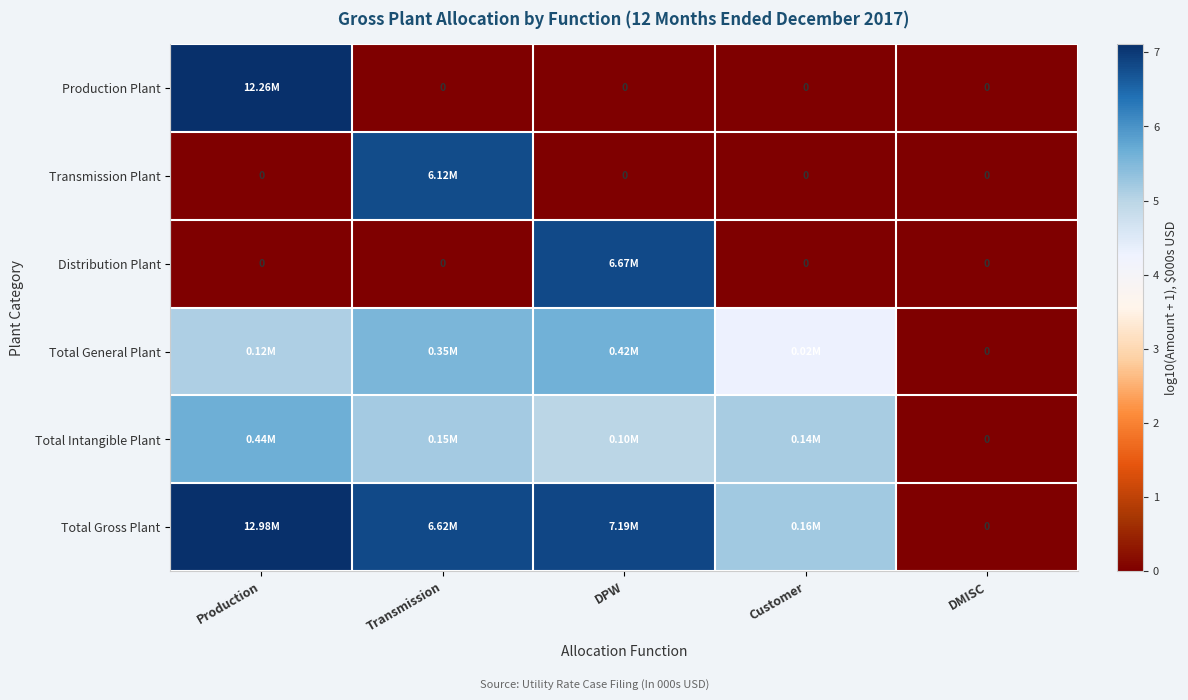

What is the difference between the Total General Plant values at DPW and DMISC?

5.6